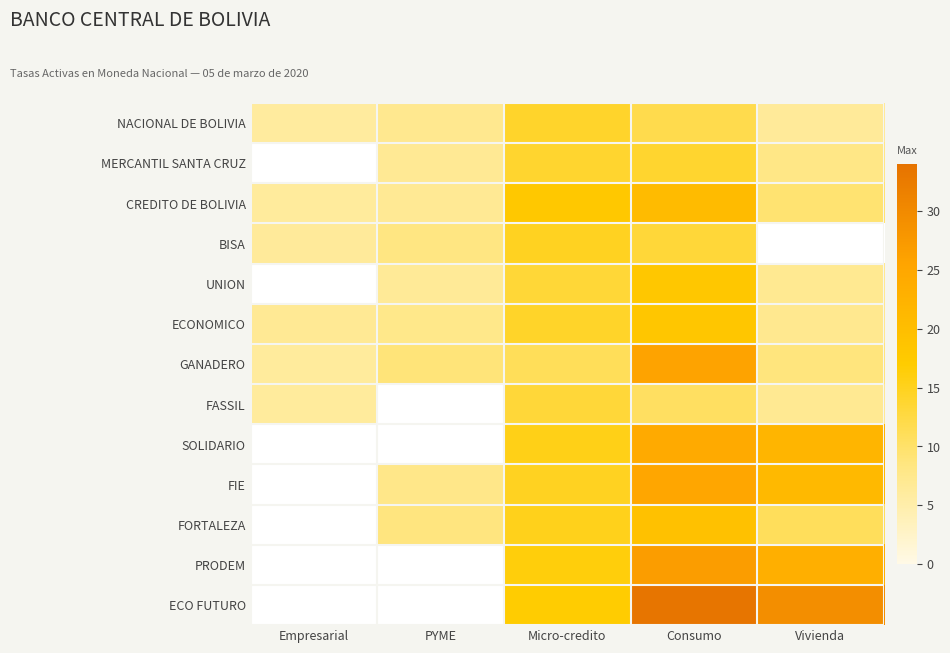

Which category has the highest value across all series?

Consumo